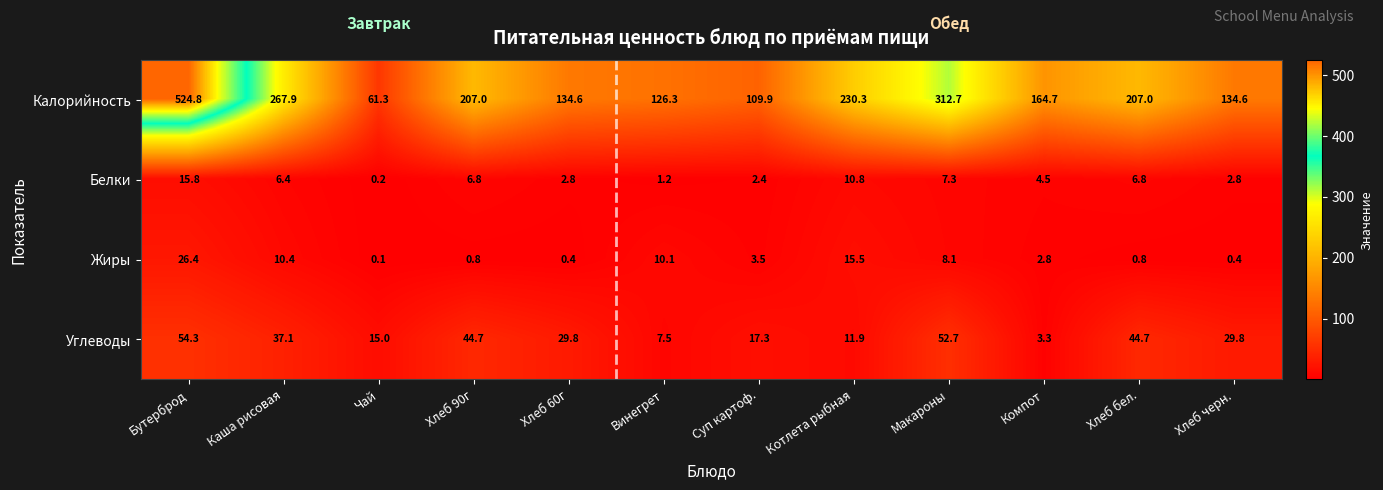

Which label corresponds to the smallest value in the chart?

Чай